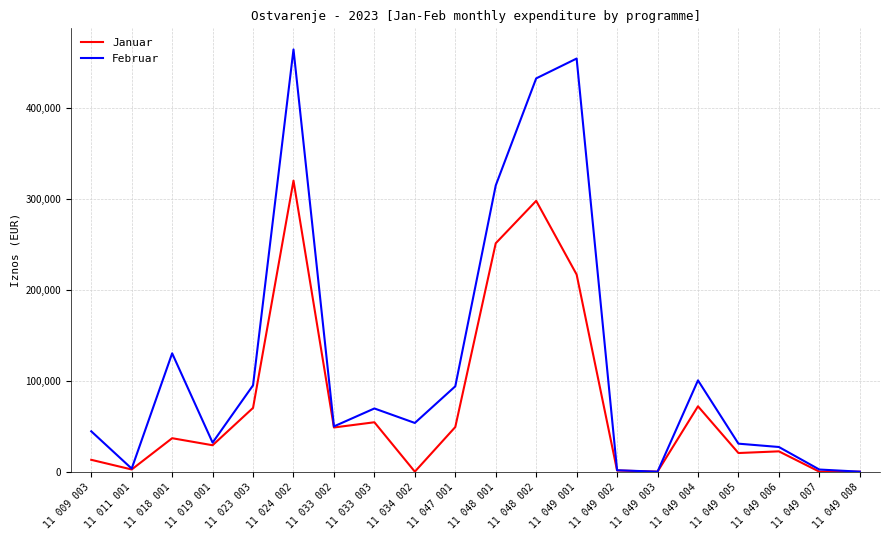

Where is the first local maximum for Februar?

11 018 001